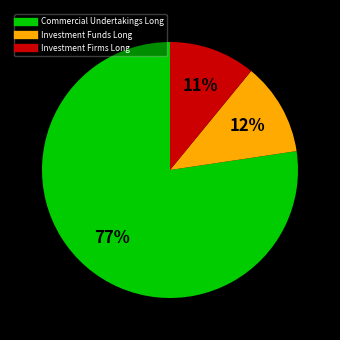

Rank the categories by value from lowest to highest.

Investment Firms Long, Investment Funds Long, Commercial Undertakings Long